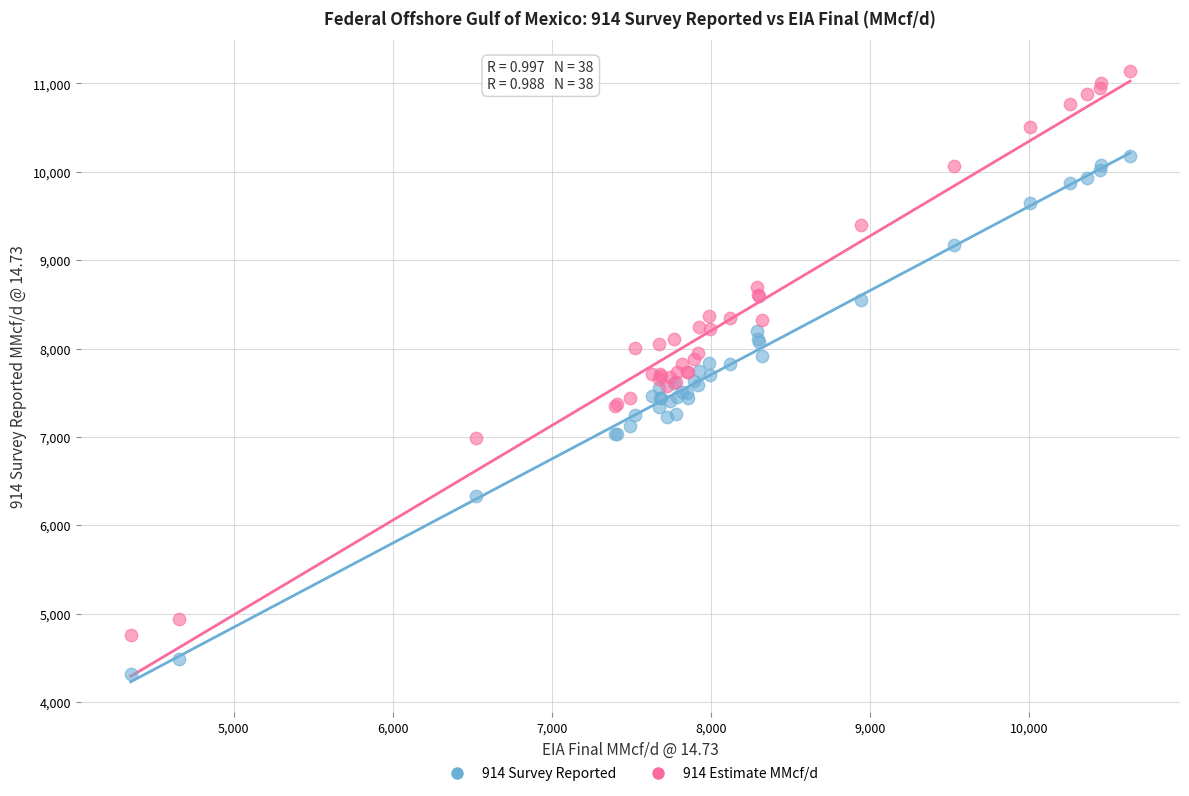

What are all the series names shown in the legend?

914 Survey Reported, 914 Estimate MMcf/d